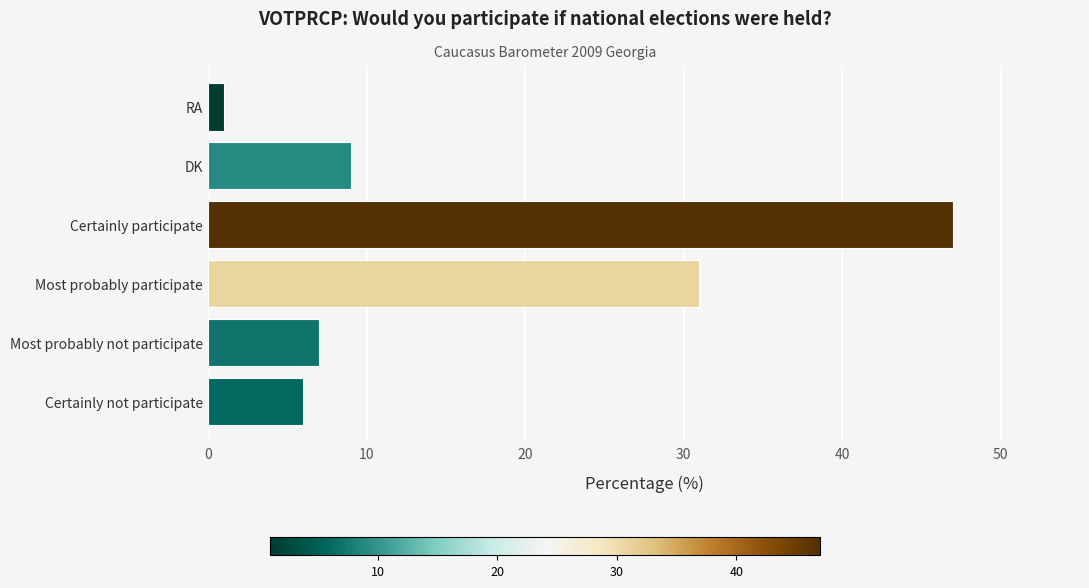

What is the change in value from Certainly not participate to Certainly participate?

+41